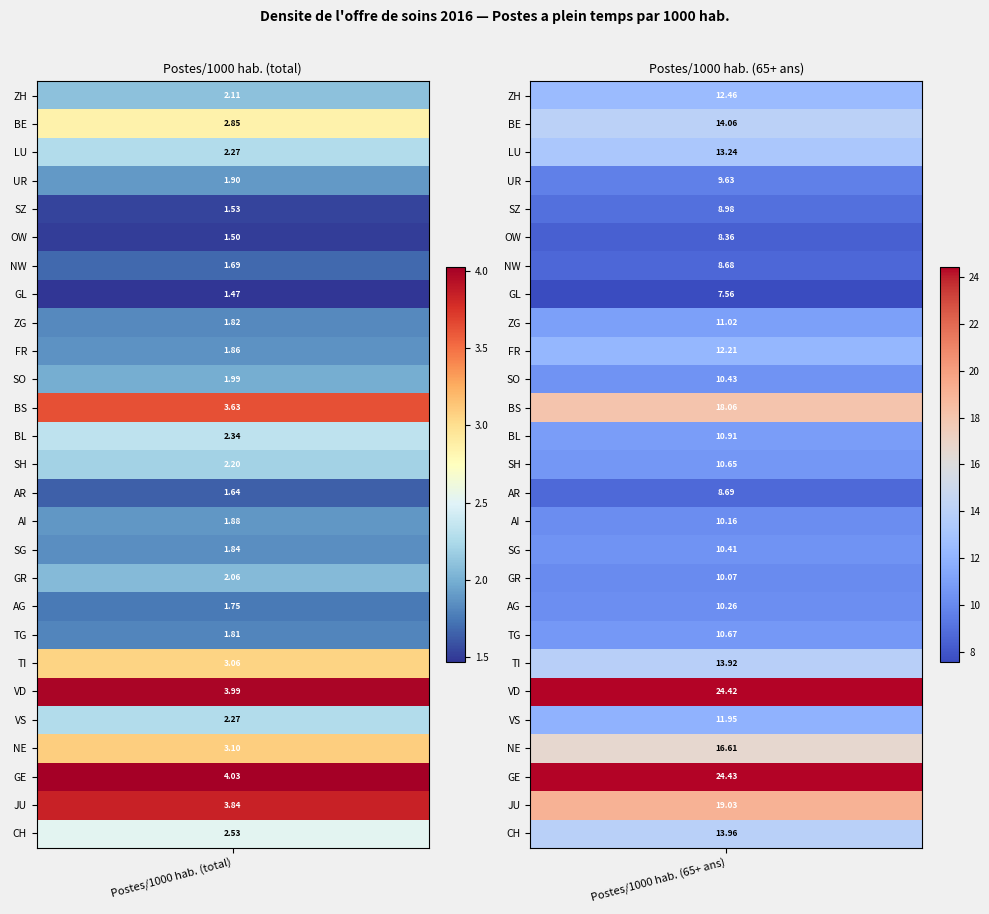

The ZH series shows 1.3 at 0. True or false?

False